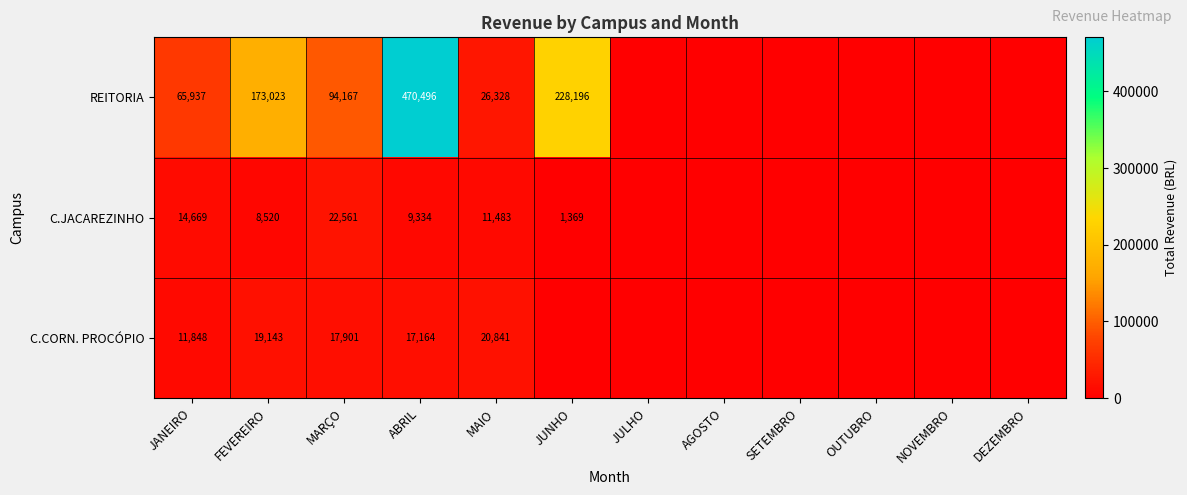

The value of C.CORN. PROCÓPIO at FEVEREIRO is 19143. True or false?

True